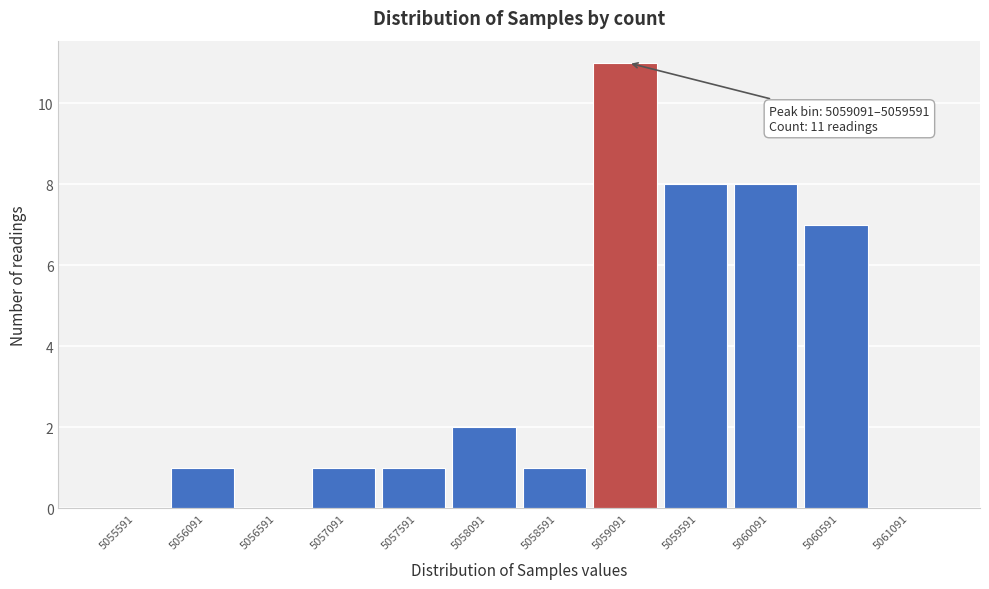

Reading left to right, transcribe all the data shown in this chart.

5055591=0	5056091=1	5056591=0	5057091=1	5057591=1	5058091=2	5058591=1	5059091=11	5059591=8	5060091=8	5060591=7	5061091=0